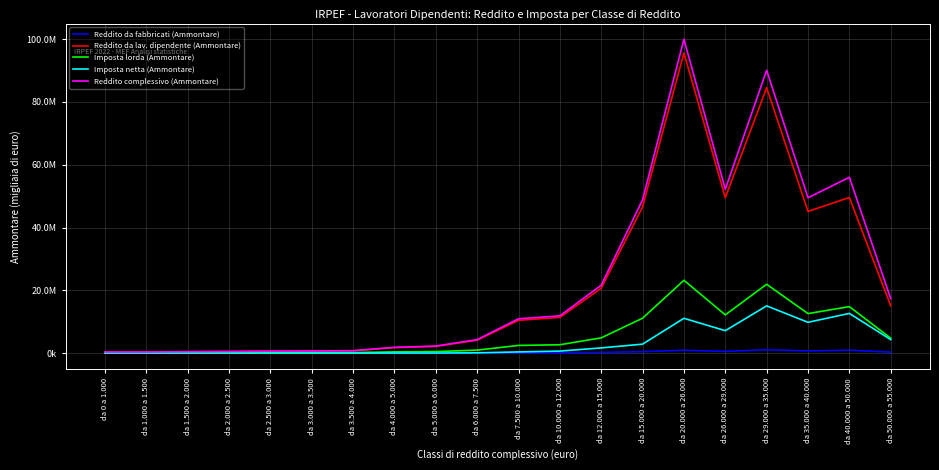

Does the chart have visible grid lines?

Yes